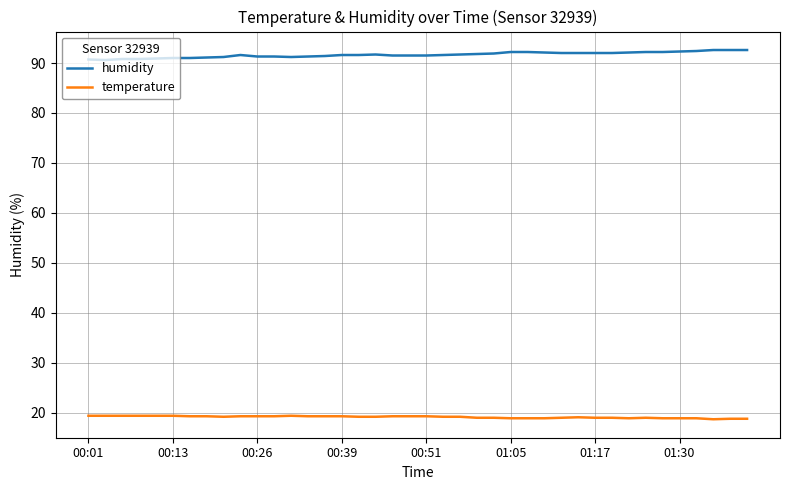

True or false: temperature and humidity cross at least once.

False